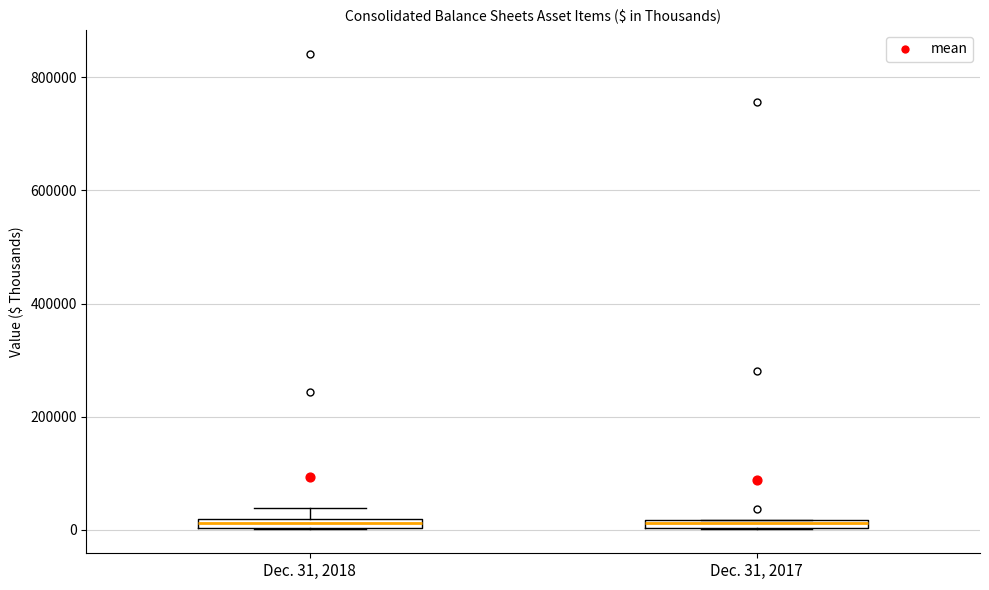

Where is the lower edge of the box for Dec. 31, 2017 on the y-axis? The values are not printed on the chart, so give them approximately, as read against the axis.

0